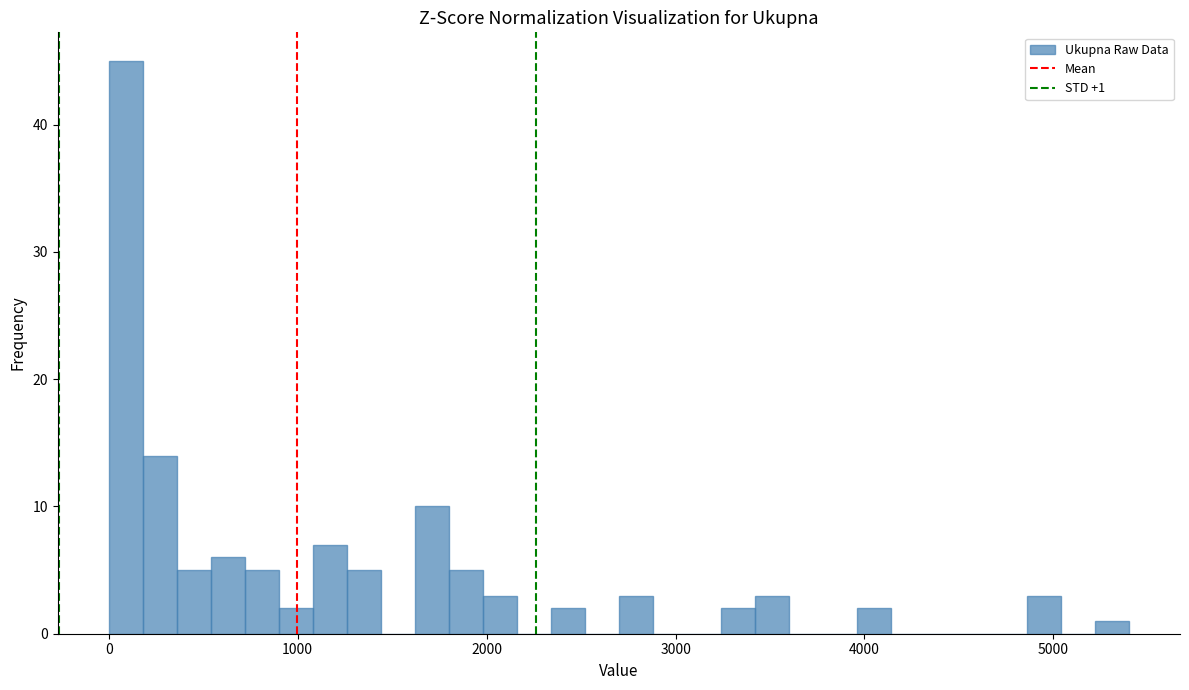

Around what value on the x-axis is the tallest bar? Give the approximate position of its centre, as read against the axis.

100